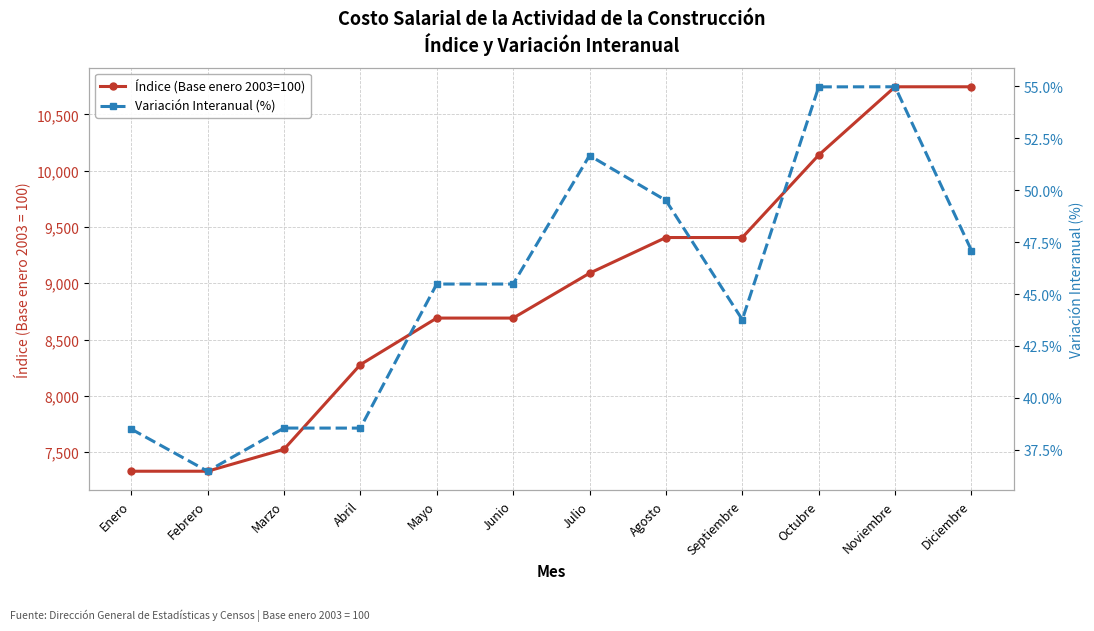

How many series are shown in this chart?

2